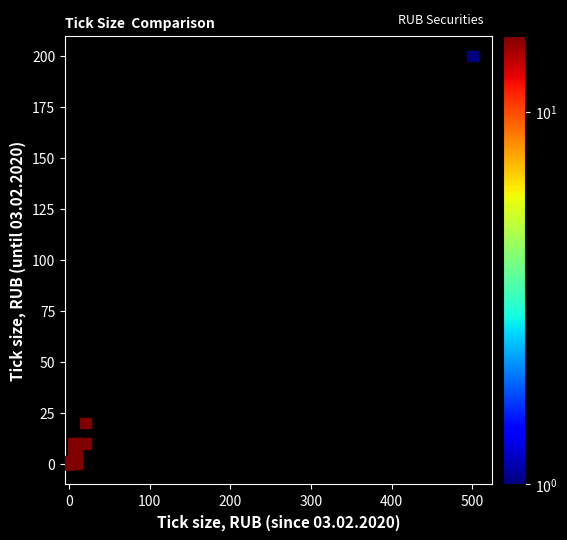

What Y value in the scatter plot is closest to 100?

20.0